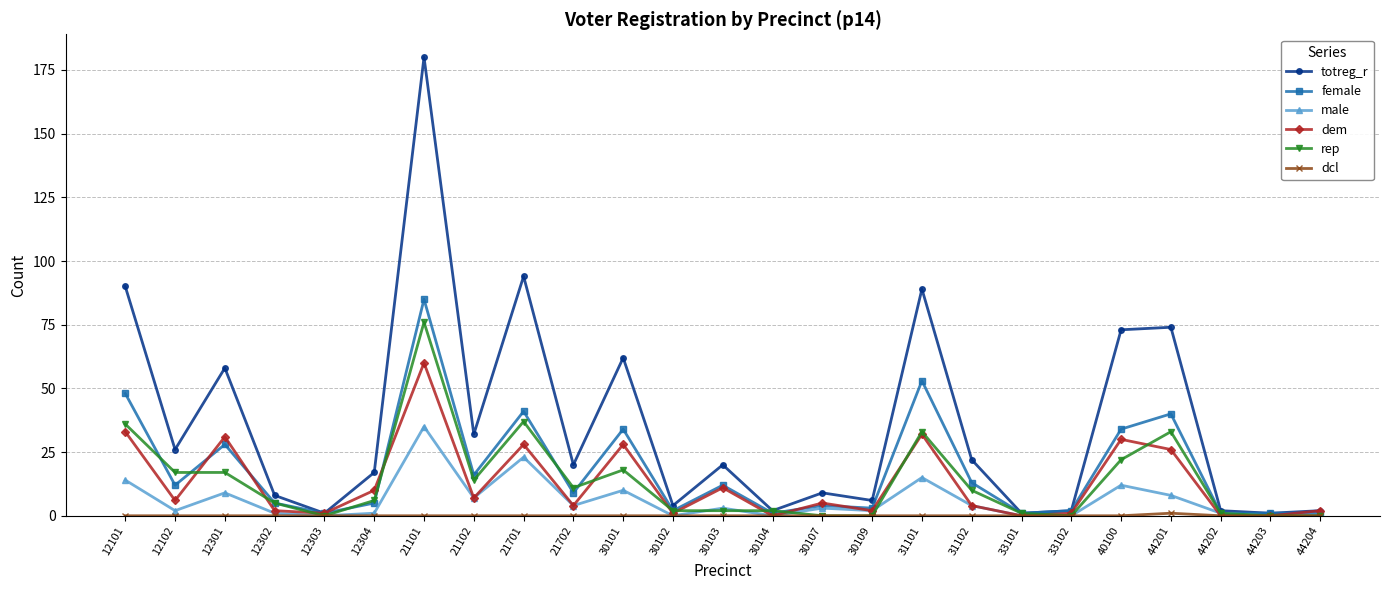

Which label corresponds to the largest value in the chart?

21101